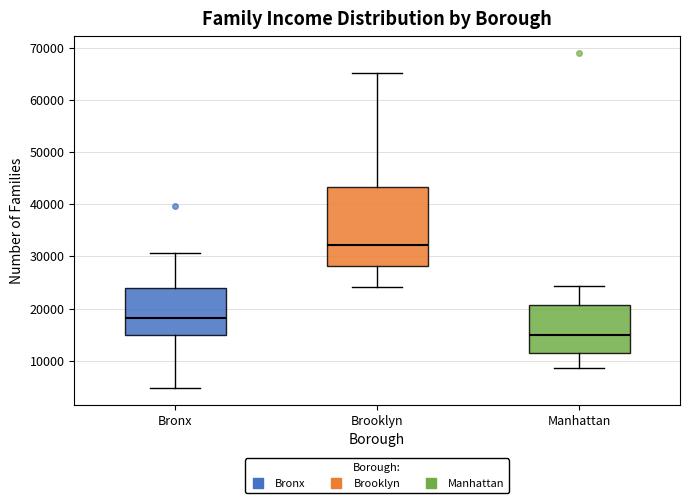

Reading left to right, transcribe this box plot: for each box, give where its median line is, the range the box spans, and where its two whiskers end, as read against the y-axis. The values are not printed on the chart, so give them approximately, as read against the axis.

Bronx: median 18000, box 15000 to 24000, whiskers 5000 to 31000
Brooklyn: median 32000, box 28000 to 43000, whiskers 24000 to 65000
Manhattan: median 15000, box 11000 to 21000, whiskers 9000 to 24000